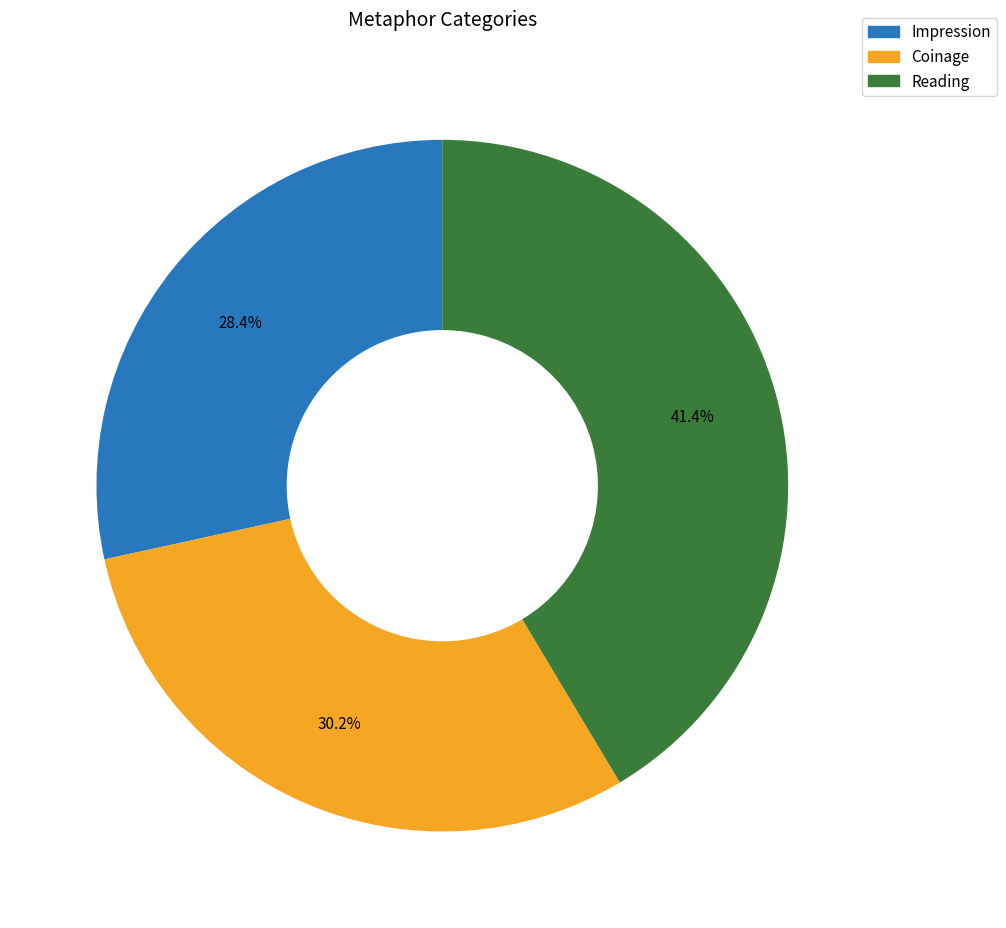

How many slices are in this pie chart?

3